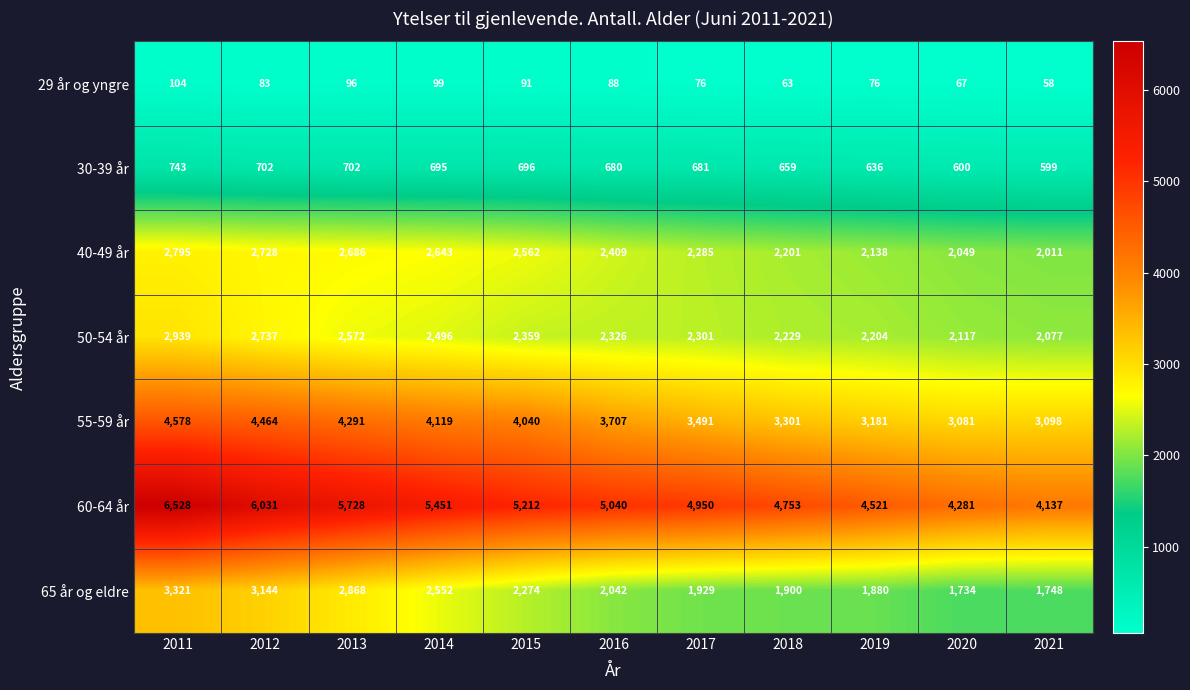

What is the difference between the second highest and second lowest values in the 30-39 år series?

102